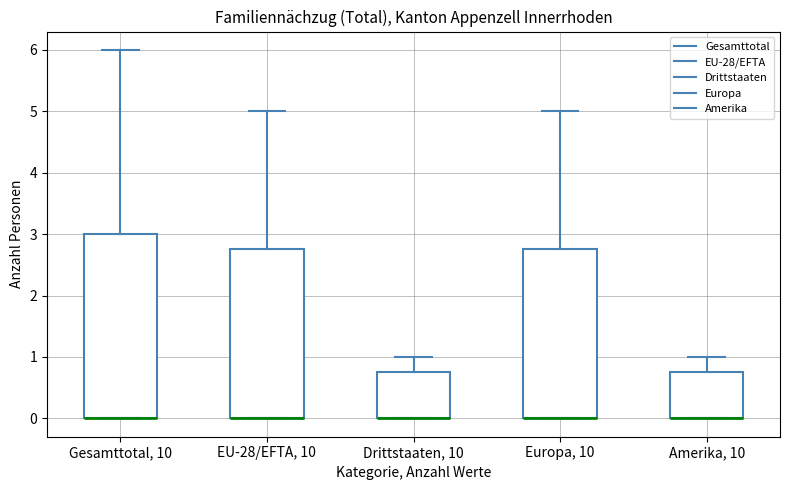

Reading left to right, read every box against the y-axis: the position of its median line, the range the box covers, and the ends of its whiskers. The values are not printed on the chart, so give them approximately, as read against the axis.

Gesamttotal, 10: median 0.0 (drawn on the box's lower edge), box 0.0 to 3.0, whiskers 0.0 to 6.0
EU-28/EFTA, 10: median 0.0 (drawn on the box's lower edge), box 0.0 to 2.8, whiskers 0.0 to 5.0
Drittstaaten, 10: median 0.0 (drawn on the box's lower edge), box 0.0 to 0.8, whiskers 0.0 to 1.0
Europa, 10: median 0.0 (drawn on the box's lower edge), box 0.0 to 2.8, whiskers 0.0 to 5.0
Amerika, 10: median 0.0 (drawn on the box's lower edge), box 0.0 to 0.8, whiskers 0.0 to 1.0